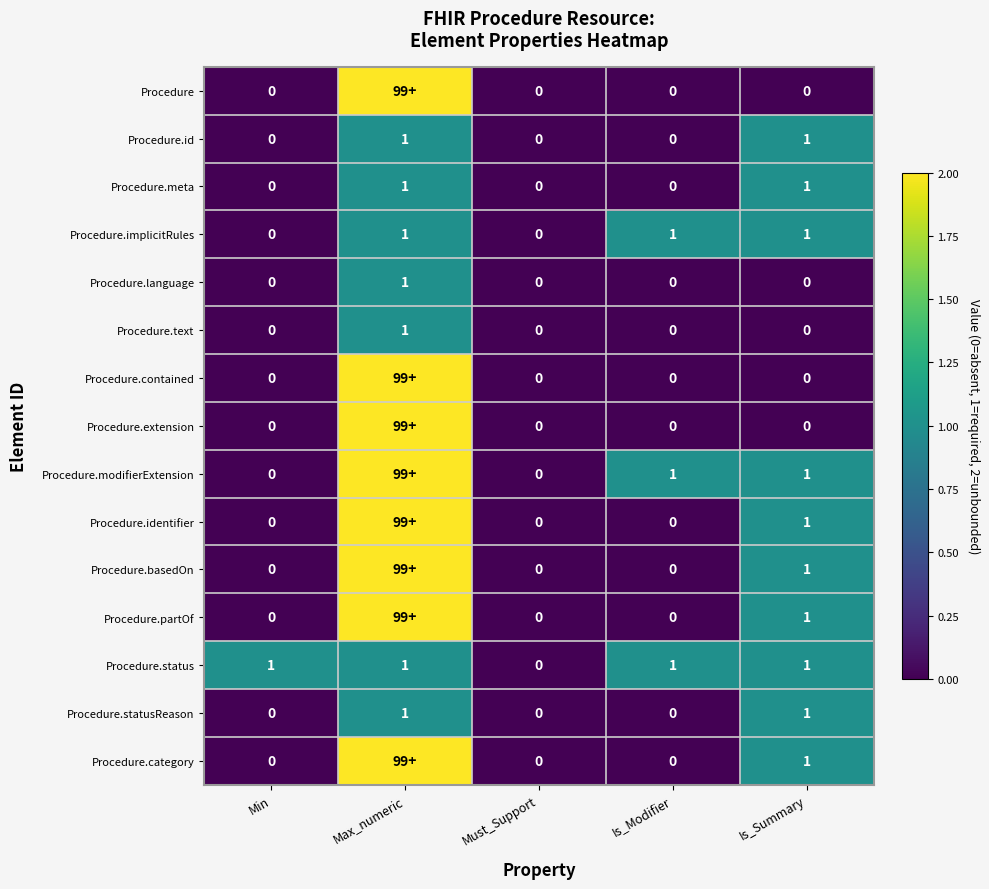

Which series changed the most between Min and Must_Support?

Procedure.status